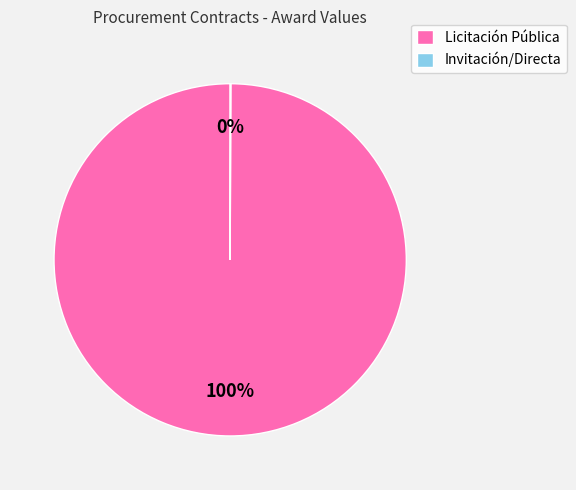

Is there a majority slice in this chart?

Yes